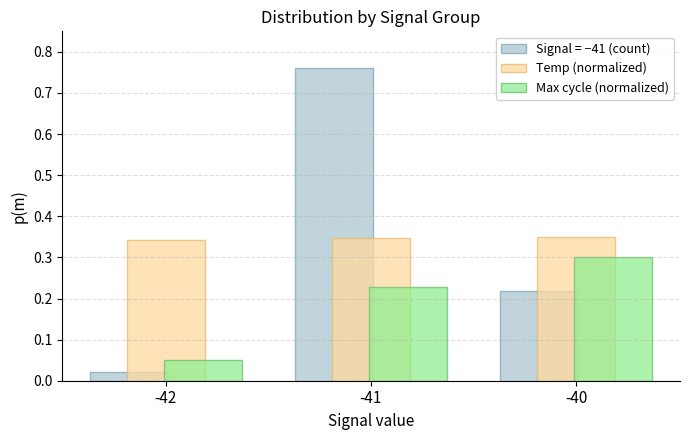

Which series changed the most between -41 and -40?

Signal = −41 (count)